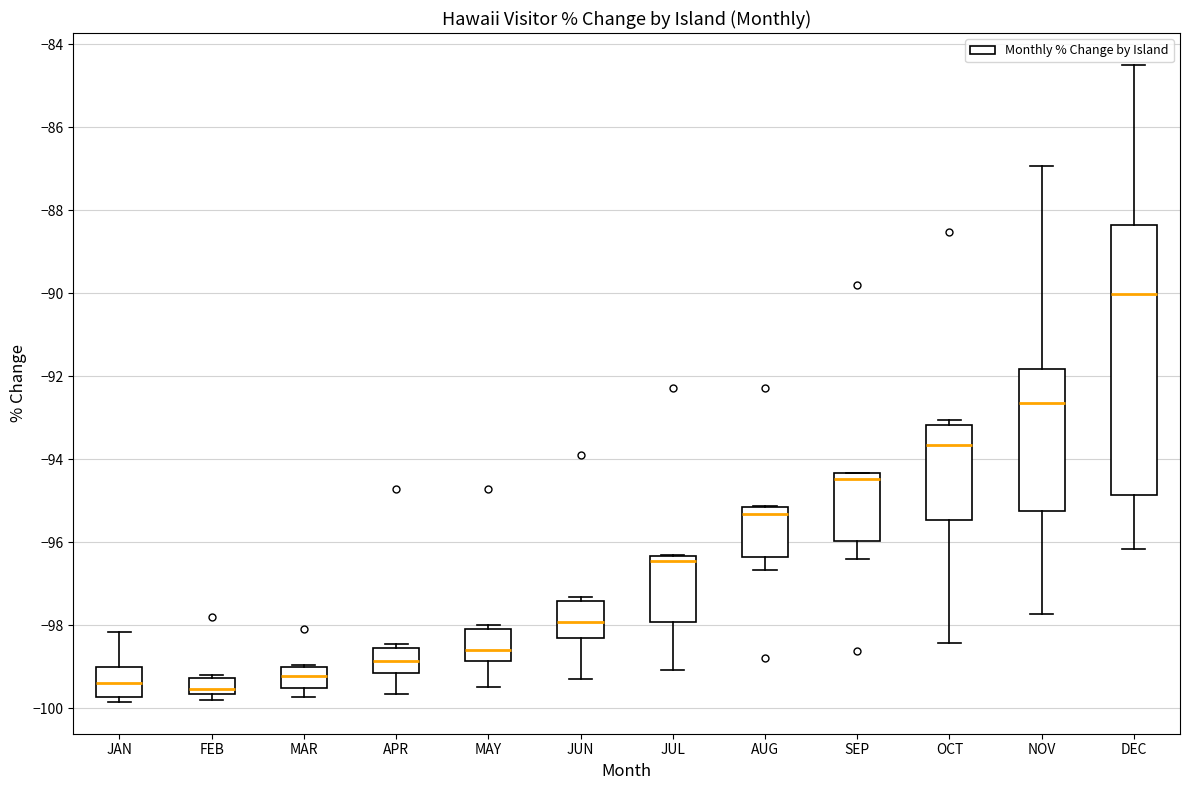

Reading left to right, transcribe this box plot: for each box, give where its median line is, the range the box spans, and where its two whiskers end, as read against the y-axis. The values are not printed on the chart, so give them approximately, as read against the axis.

JAN: median -99.4, box -99.8 to -99.0, whiskers -99.8 (just below the box's lower edge) to -98.2
FEB: median -99.6 (just above the box's lower edge), box -99.6 to -99.2, whiskers -99.8 to -99.2 (just above the box's upper edge)
MAR: median -99.2, box -99.6 to -99.0, whiskers -99.8 to -99.0 (just above the box's upper edge)
APR: median -98.8, box -99.2 to -98.6, whiskers -99.6 to -98.4
MAY: median -98.6, box -98.8 to -98.0, whiskers -99.4 to -98.0 (just above the box's upper edge)
JUN: median -98.0, box -98.4 to -97.4, whiskers -99.2 to -97.4 (just above the box's upper edge)
JUL: median -96.4 (just below the box's upper edge), box -98.0 to -96.4, whiskers -99.0 to -96.4
AUG: median -95.4, box -96.4 to -95.2, whiskers -96.6 to -95.2
SEP: median -94.4 (just below the box's upper edge), box -96.0 to -94.4, whiskers -96.4 to -94.4
OCT: median -93.6, box -95.4 to -93.2, whiskers -98.4 to -93.0
NOV: median -92.6, box -95.2 to -91.8, whiskers -97.8 to -87.0
DEC: median -90.0, box -94.8 to -88.4, whiskers -96.2 to -84.6